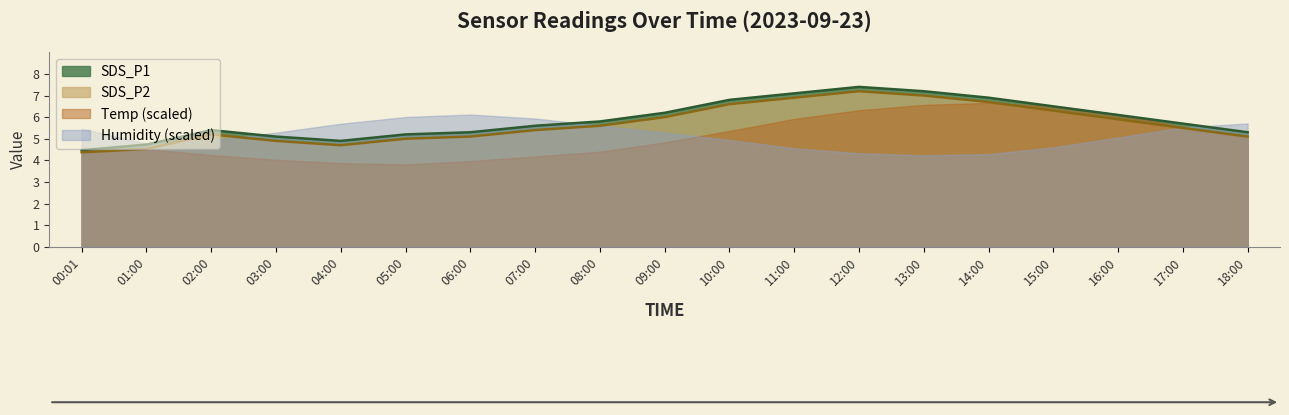

What is the average value of the SDS_P2 series?

5.7